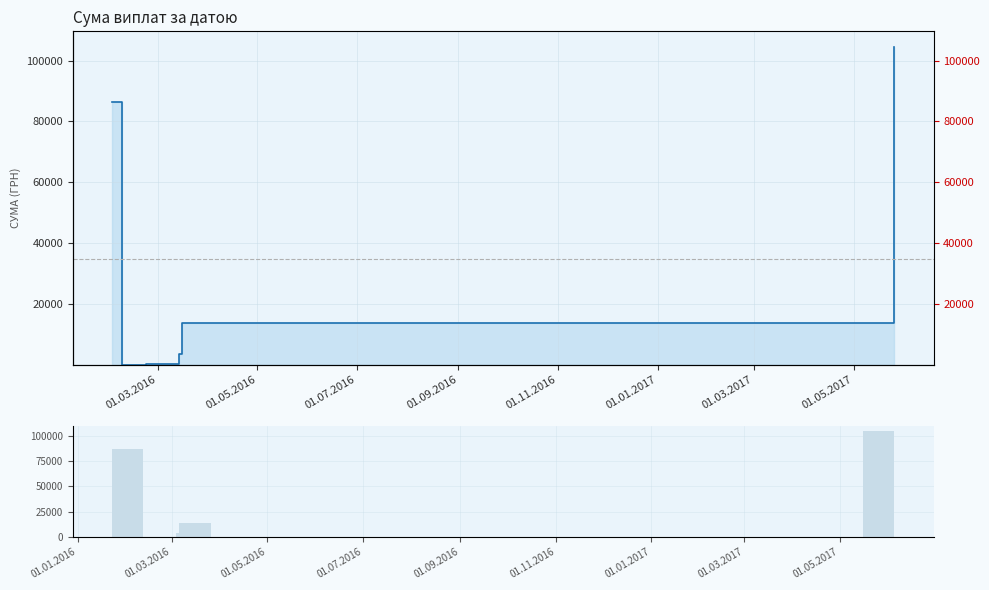

Reading right to left, extract all data points from this chart.

104400.0	13757.5	3723.0	365.3	135.7	86449.1